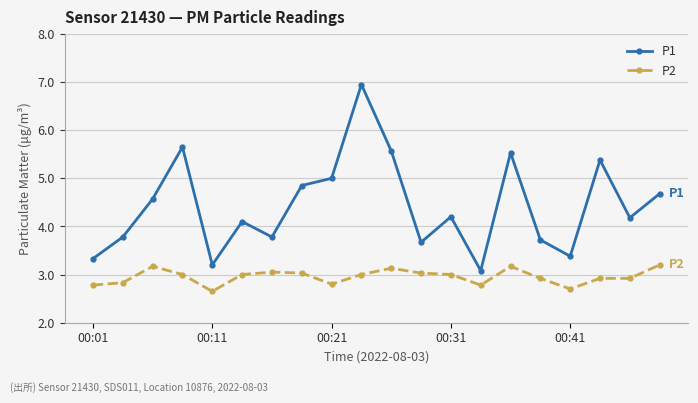

What is the sum of all P1 values?

88.6